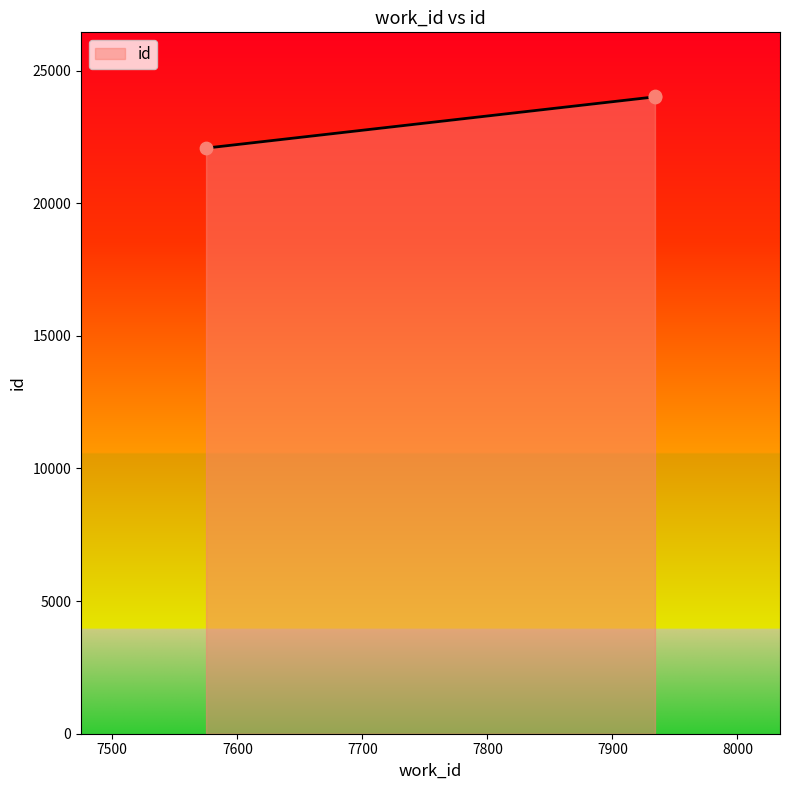

What is the change in value from 7575 to 7934?

+1931